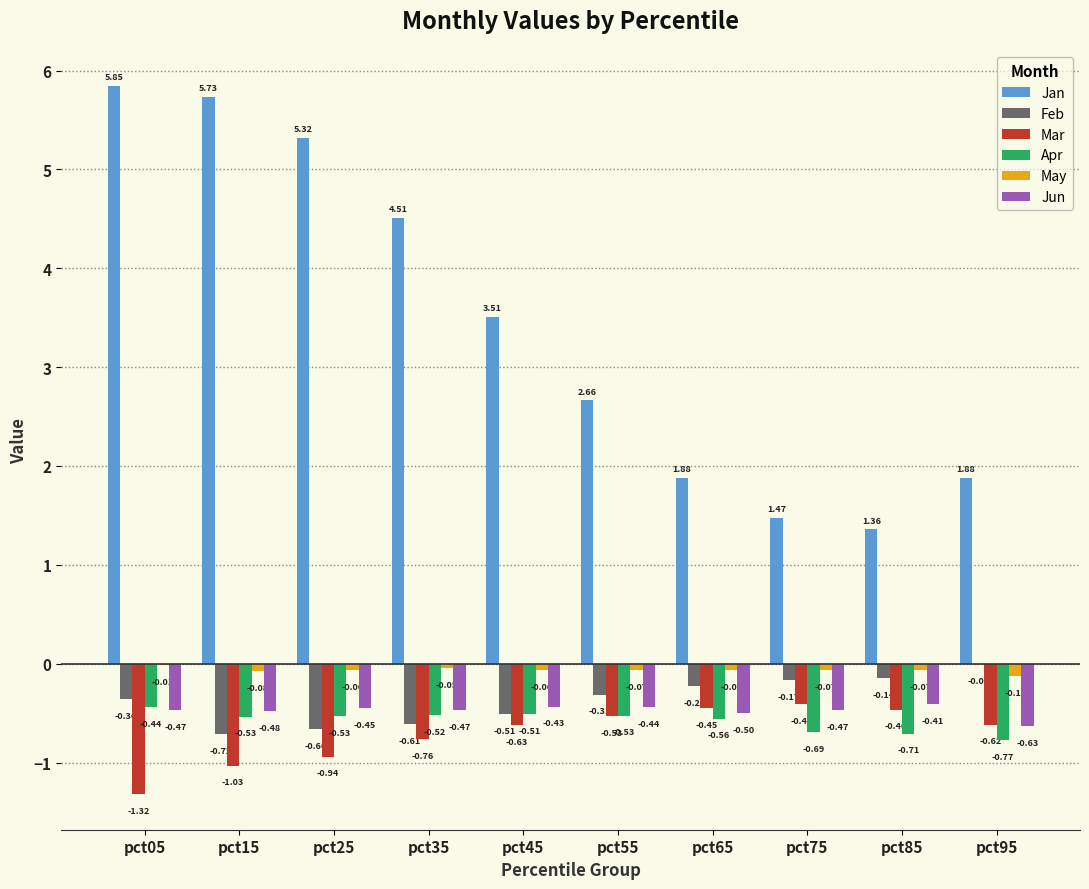

At which category is the sum across all series the highest?

pct05